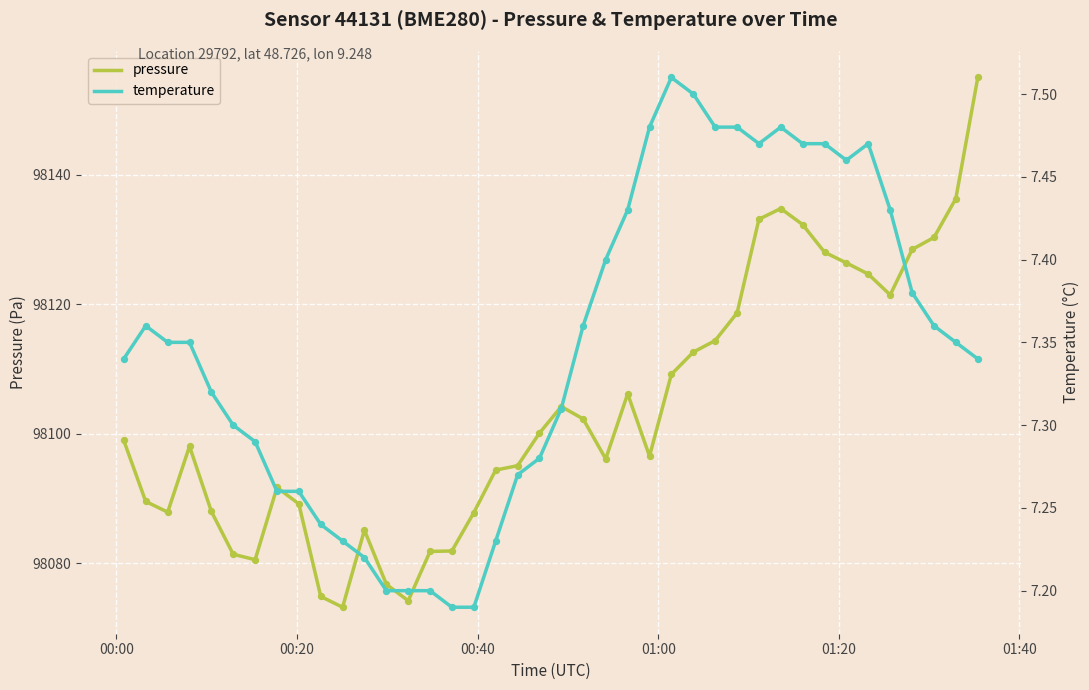

What is the maximum value for pressure?

98155.1